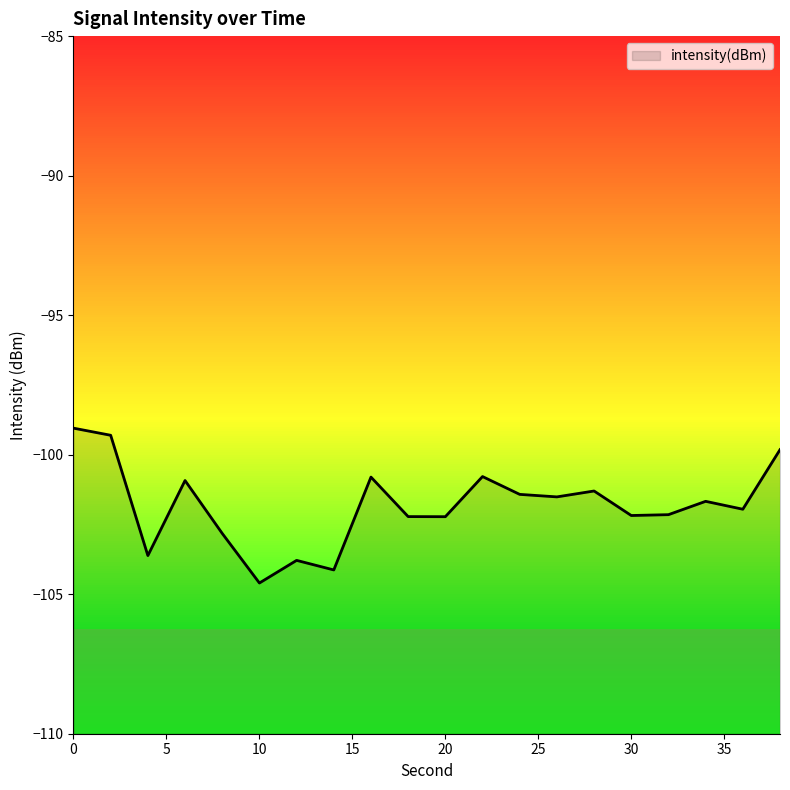

How many interior local peaks (higher than both neighbors) does the data have?

6